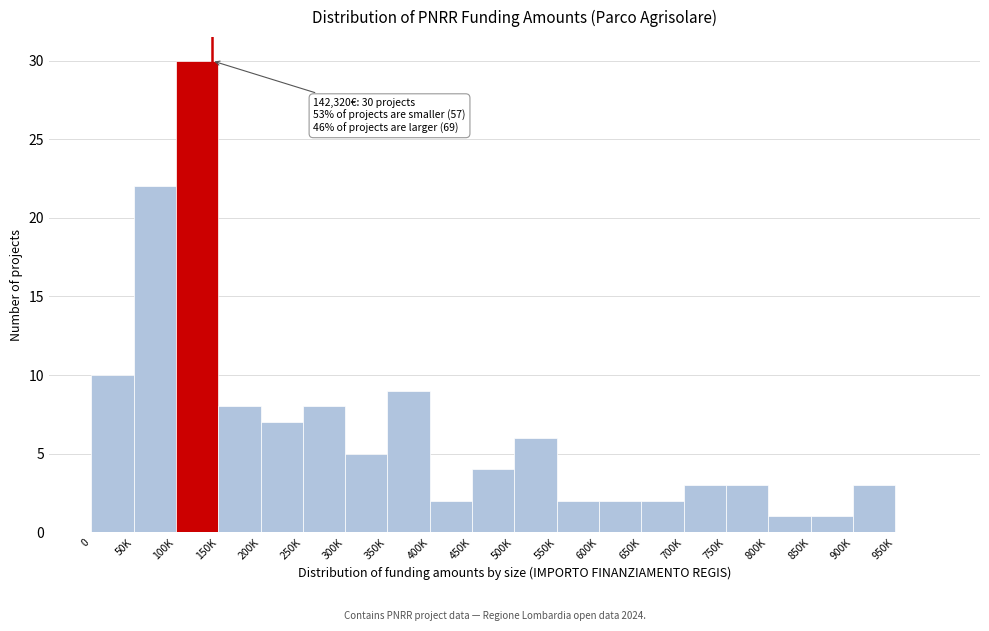

Reading right to left, extract all data points from this chart.

950K=0	900K=3	850K=1	800K=1	750K=3	700K=3	650K=2	600K=2	550K=2	500K=6	450K=4	400K=2	350K=9	300K=5	250K=8	200K=7	150K=8	100K=30	50K=22	0=10